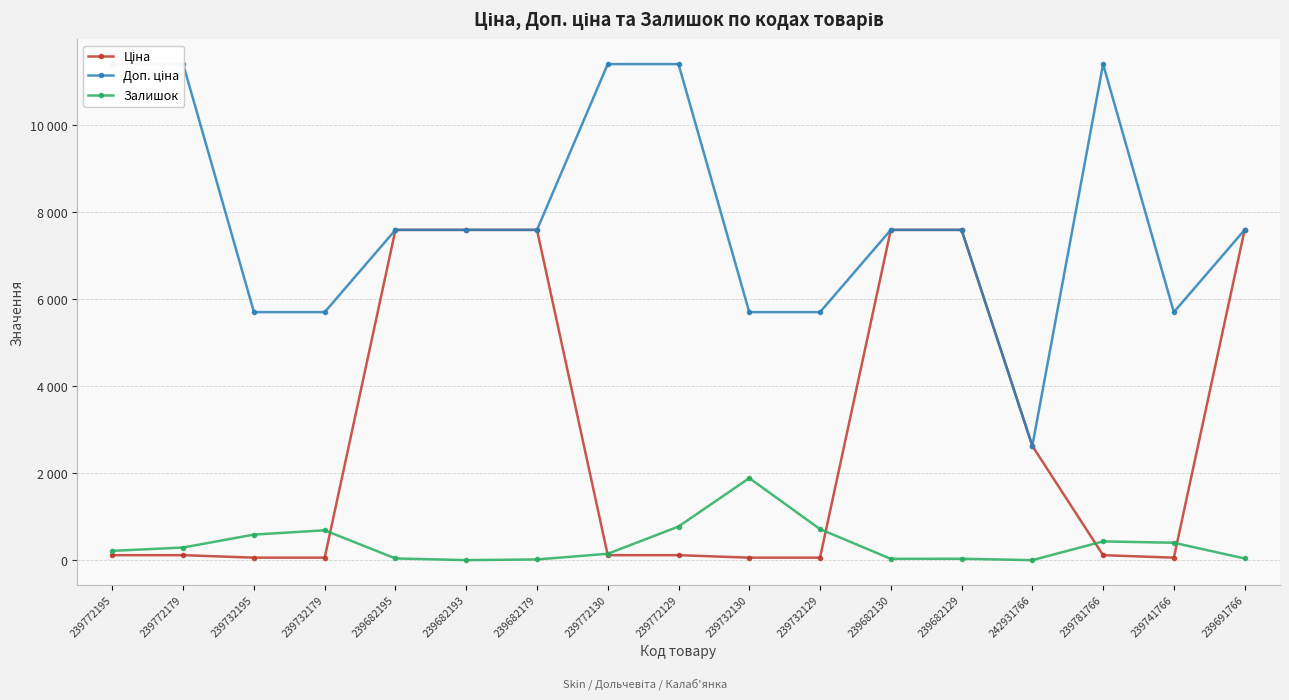

What is the label of the 14th point from the right?

239732179